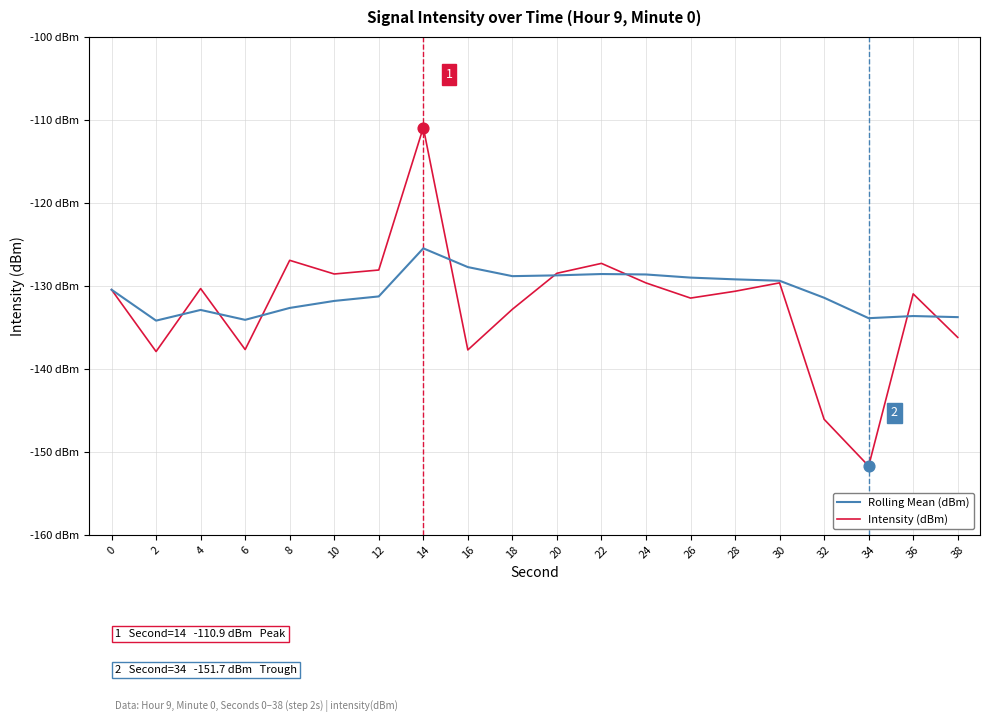

Which series has the largest total across all categories?

Rolling Mean (dBm)